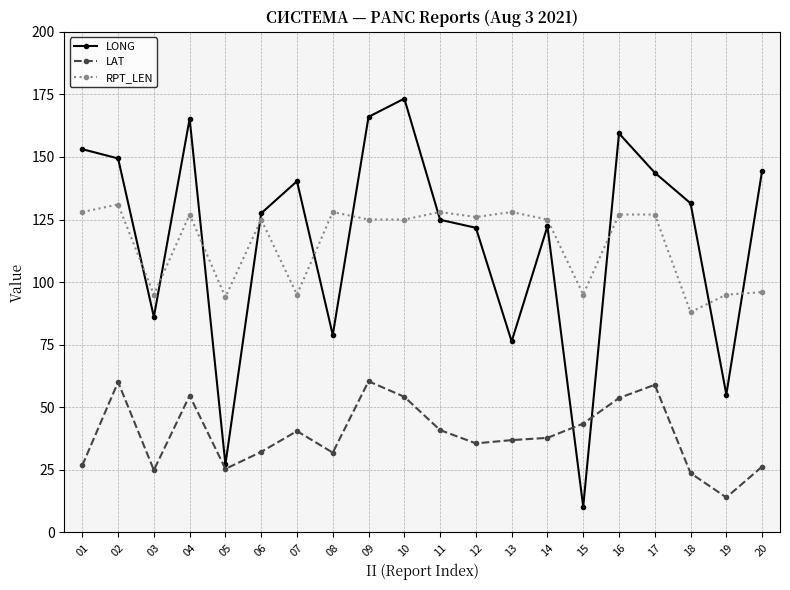

Which series ends up on top after the final intersection of RPT_LEN and LONG?

LONG